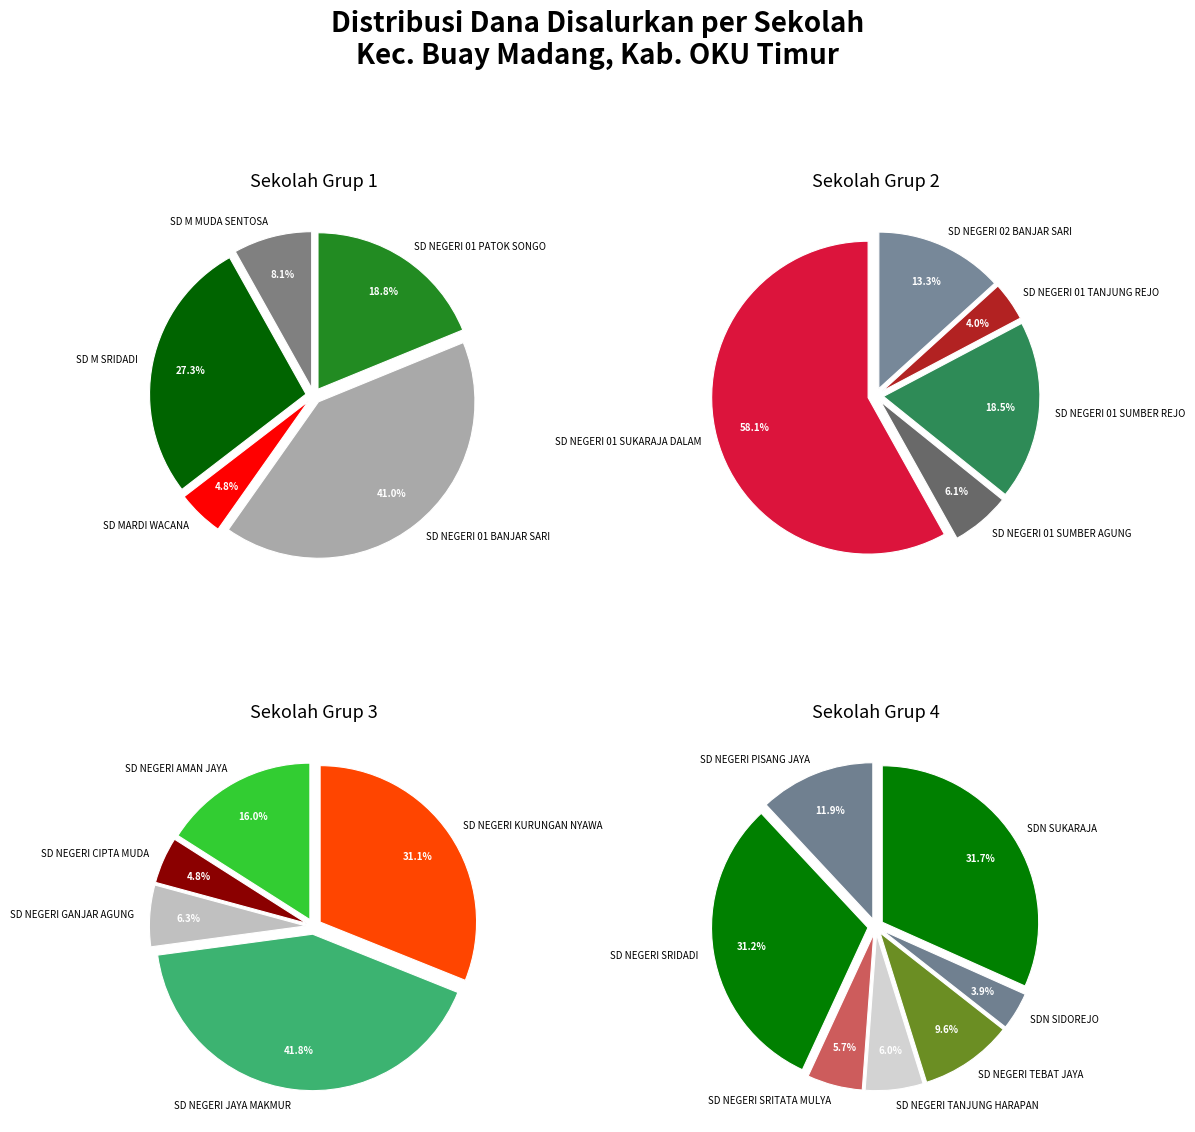

Between SD NEGERI 01 PATOK SONGO and SD NEGERI SRITATA MULYA, which is larger?

SD NEGERI 01 PATOK SONGO